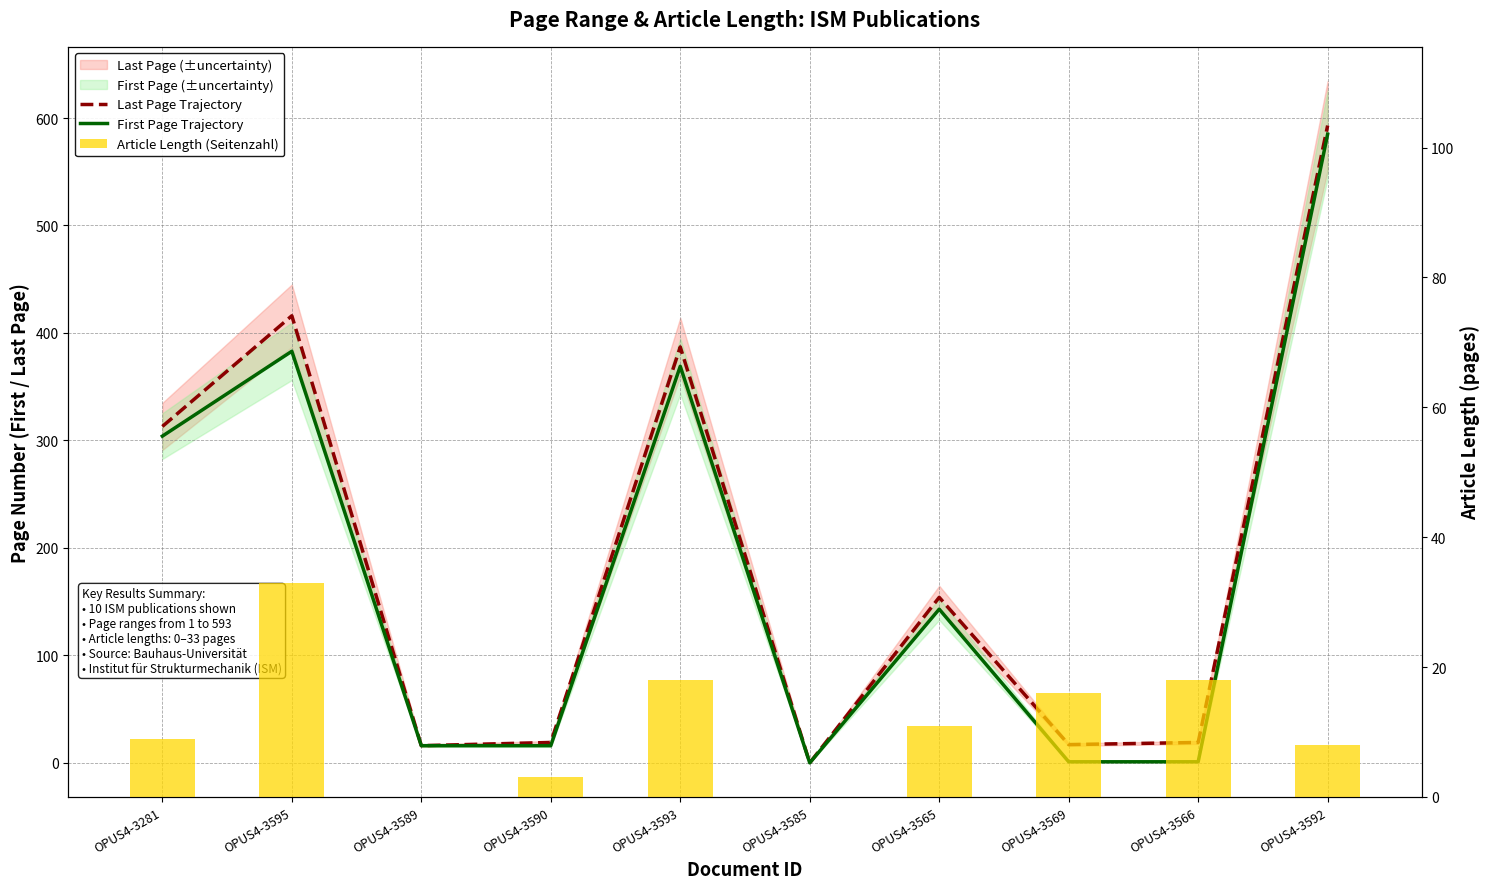

Reading left to right, extract all data points from this chart.

Last Page Trajectory: OPUS4-3281=313	OPUS4-3595=416	OPUS4-3589=16	OPUS4-3590=19	OPUS4-3593=387	OPUS4-3585=0	OPUS4-3565=154	OPUS4-3569=17	OPUS4-3566=19	OPUS4-3592=593
First Page Trajectory: OPUS4-3281=304	OPUS4-3595=383	OPUS4-3589=16	OPUS4-3590=16	OPUS4-3593=369	OPUS4-3585=0	OPUS4-3565=143	OPUS4-3569=1	OPUS4-3566=1	OPUS4-3592=585
Article Length (Seitenzahl): OPUS4-3281=9	OPUS4-3595=33	OPUS4-3589=0	OPUS4-3590=3	OPUS4-3593=18	OPUS4-3585=0	OPUS4-3565=11	OPUS4-3569=16	OPUS4-3566=18	OPUS4-3592=8